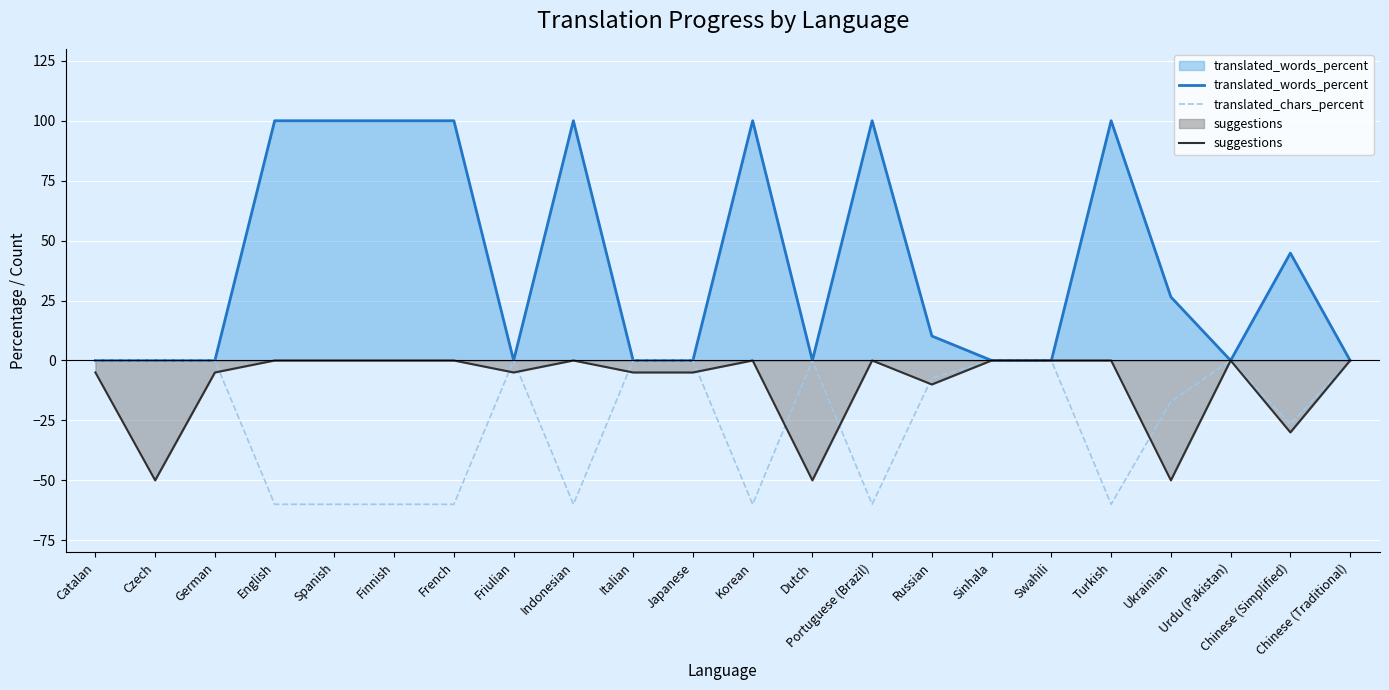

What is the value of the translated_chars_percent point at the 7th from the left?

-60.0